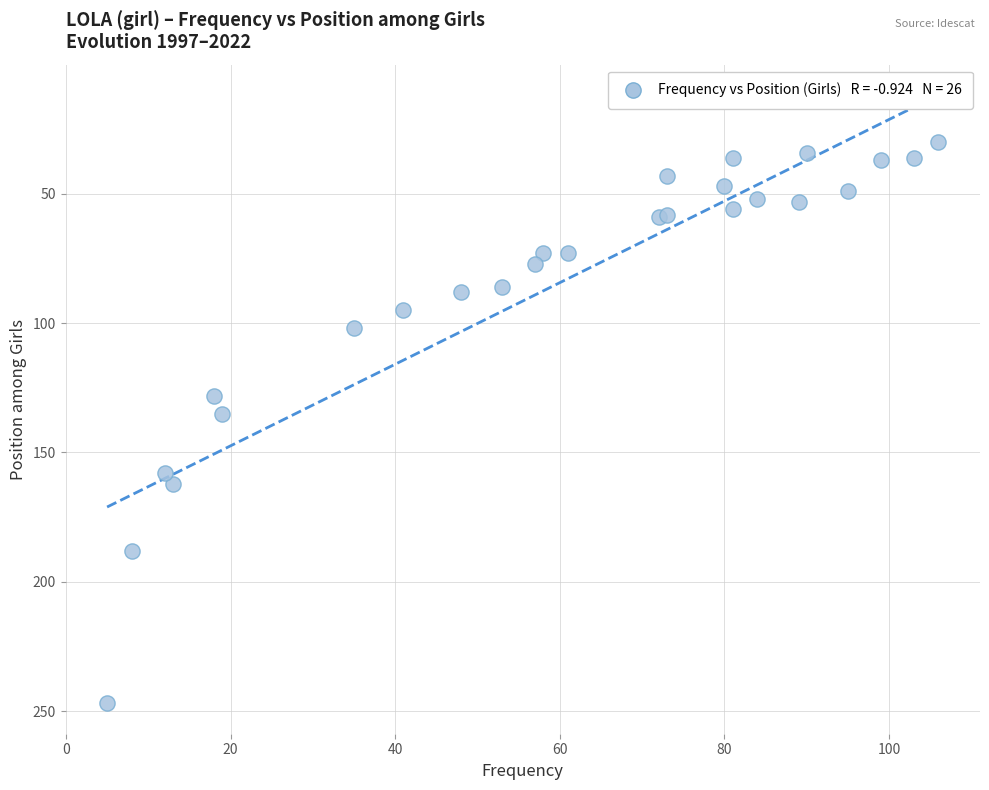

What Y value in the scatter plot is closest to 138?

135